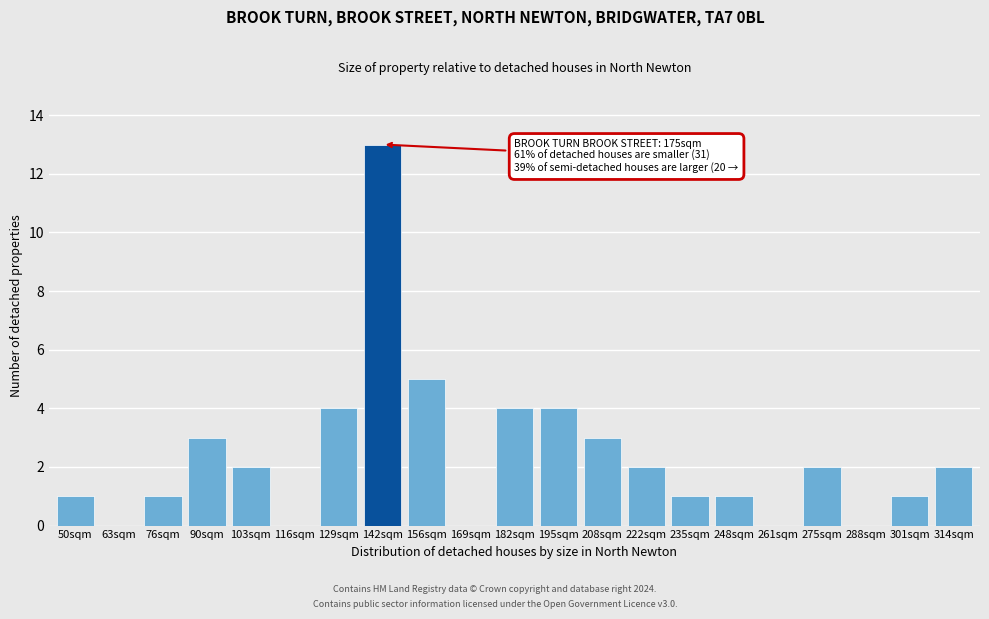

Reading left to right, transcribe all the data shown in this chart.

50sqm=1	63sqm=0	76sqm=1	90sqm=3	103sqm=2	116sqm=0	129sqm=4	142sqm=13	156sqm=5	169sqm=0	182sqm=4	195sqm=4	208sqm=3	222sqm=2	235sqm=1	248sqm=1	261sqm=0	275sqm=2	288sqm=0	301sqm=1	314sqm=2